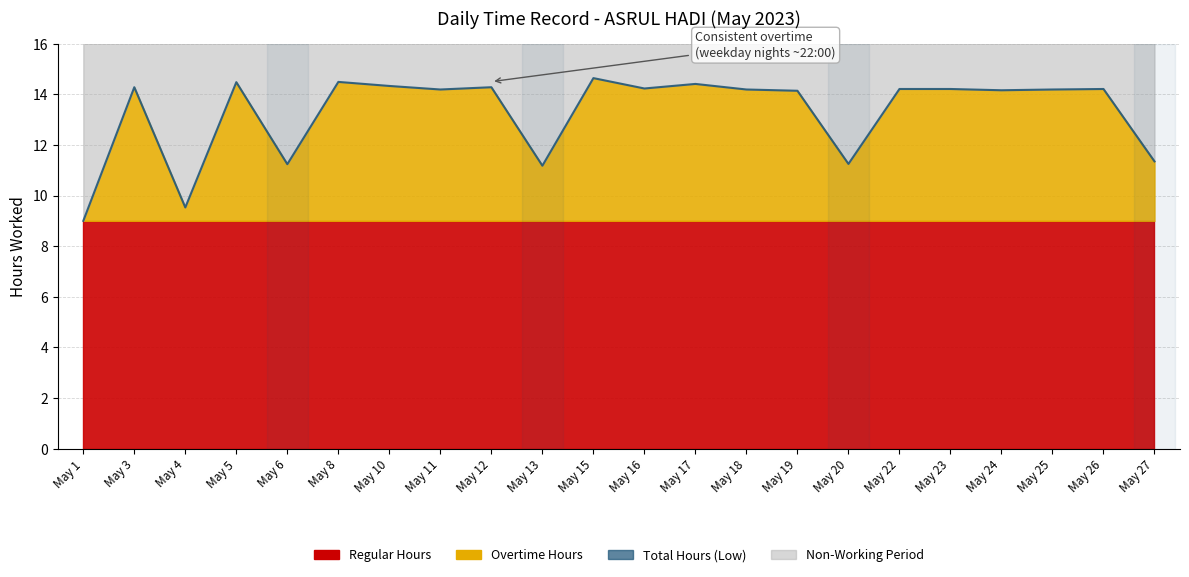

What is the average value?

13.3